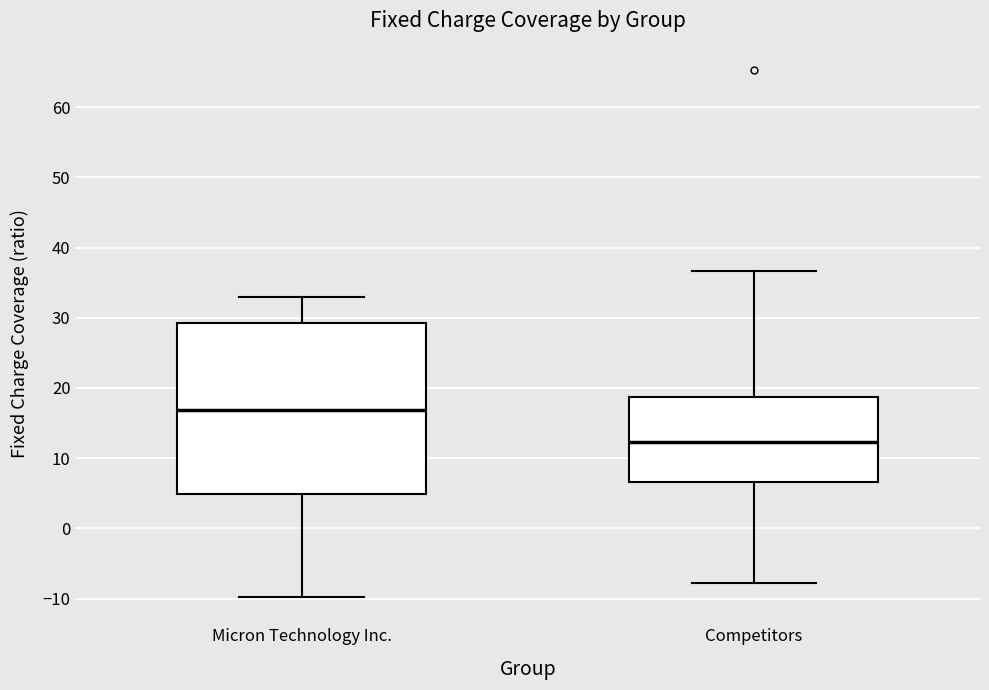

Reading left to right, transcribe this box plot: for each box, give where its median line is, the range the box spans, and where its two whiskers end, as read against the y-axis. The values are not printed on the chart, so give them approximately, as read against the axis.

Micron Technology Inc.: median 17, box 5 to 29, whiskers -10 to 33
Competitors: median 12, box 7 to 19, whiskers -8 to 37